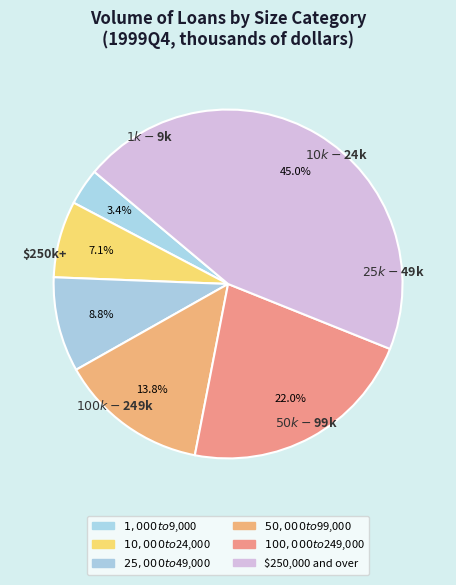

How many segments does this pie chart have?

6